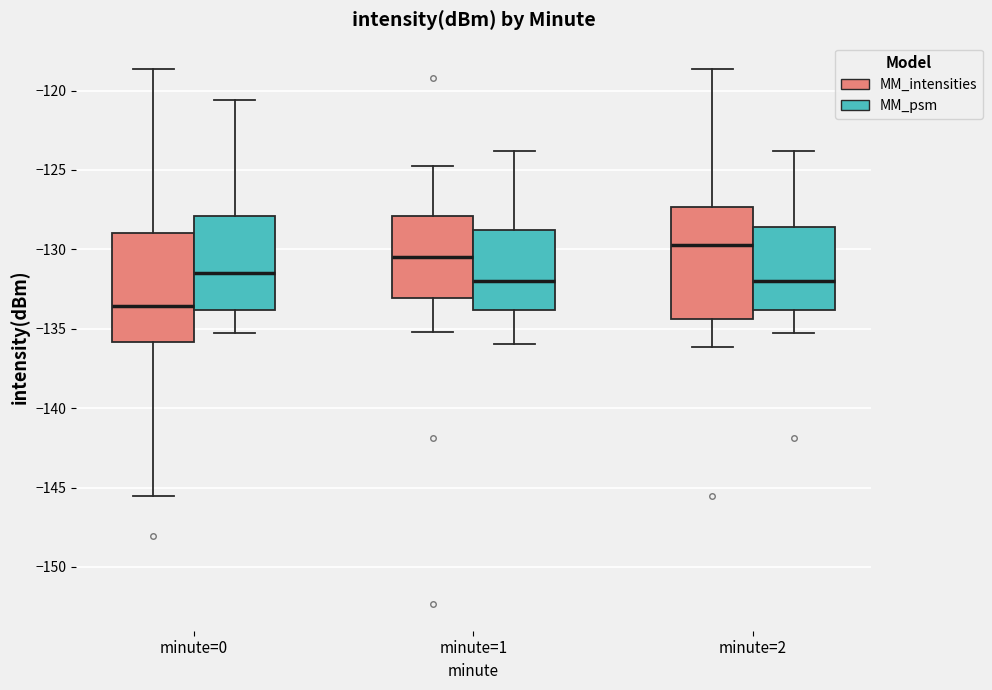

Reading left to right, transcribe this box plot: for each box, give where its median line is, the range the box spans, and where its two whiskers end, as read against the y-axis. The values are not printed on the chart, so give them approximately, as read against the axis.

minute=0 (MM_intensities): median -133.5, box -136.0 to -129.0, whiskers -145.5 to -118.5
minute=0 (MM_psm): median -131.5, box -134.0 to -128.0, whiskers -135.5 to -120.5
minute=1 (MM_intensities): median -130.5, box -133.0 to -128.0, whiskers -135.0 to -125.0
minute=1 (MM_psm): median -132.0, box -134.0 to -129.0, whiskers -136.0 to -124.0
minute=2 (MM_intensities): median -129.5, box -134.5 to -127.5, whiskers -136.0 to -118.5
minute=2 (MM_psm): median -132.0, box -134.0 to -128.5, whiskers -135.5 to -124.0